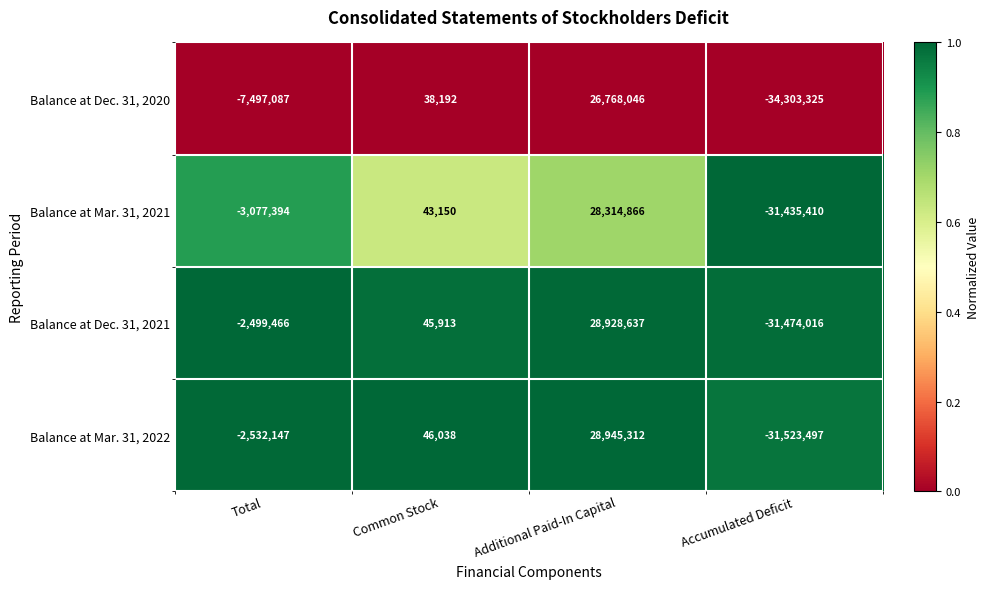

Which series has the largest total across all categories?

Balance at Dec. 31, 2021